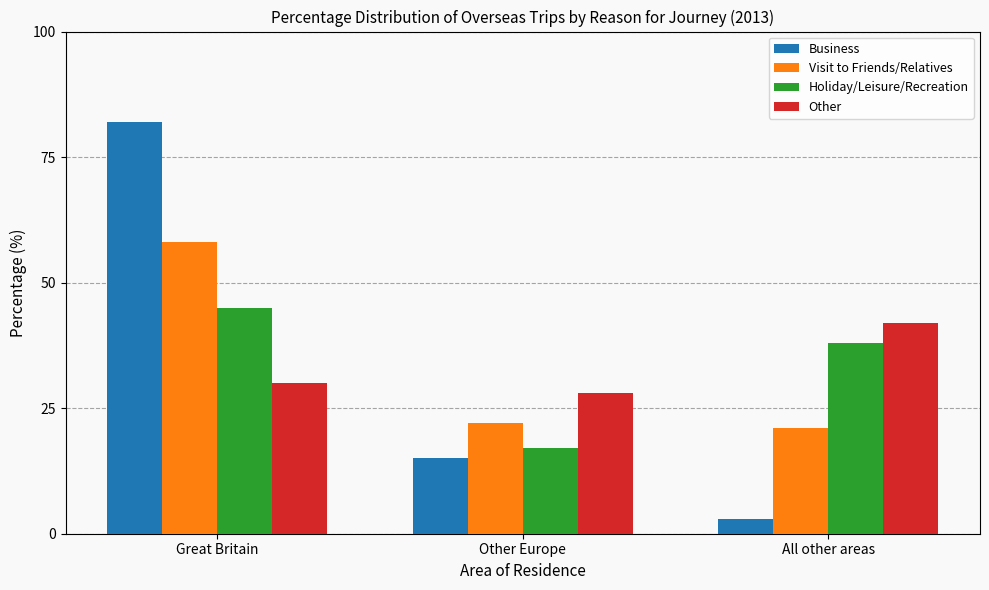

Which category has the lowest value in the Other series?

Other Europe